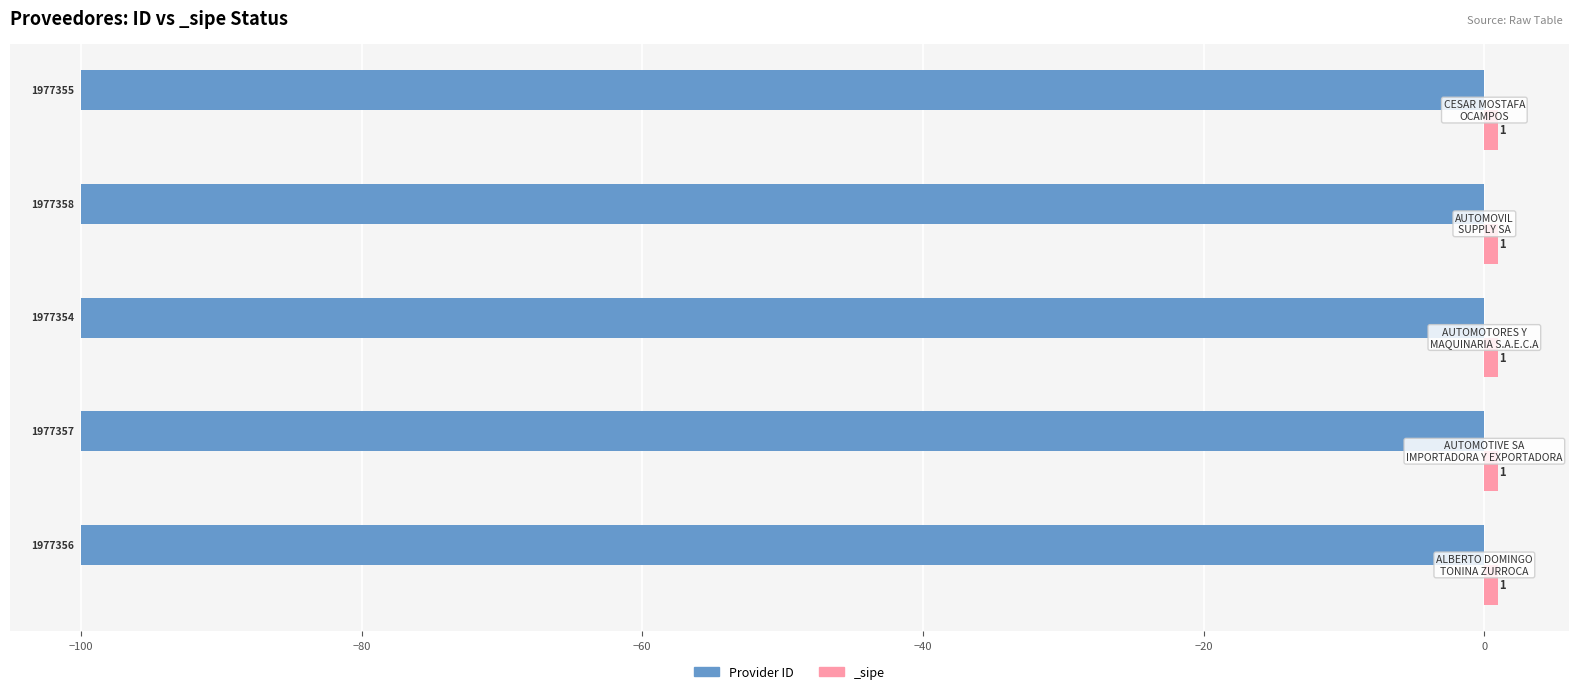

What is the average value?

-100.0